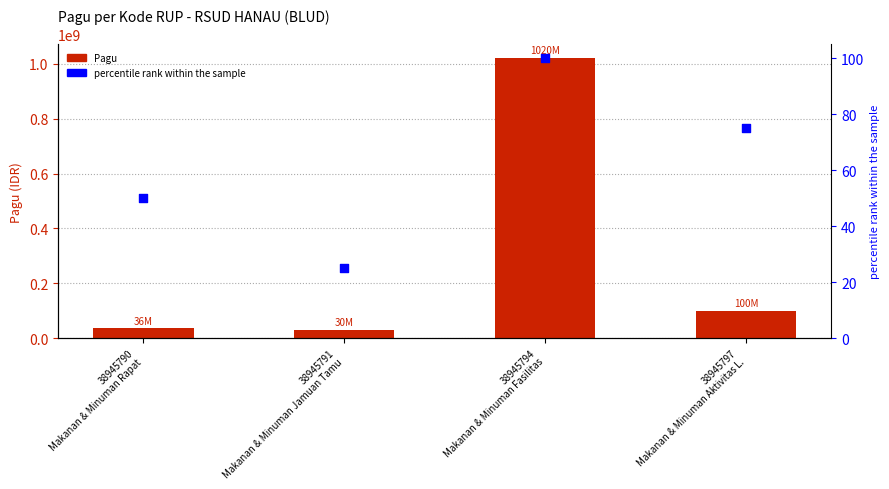

What are all the series names shown in the legend?

Pagu, percentile rank within the sample